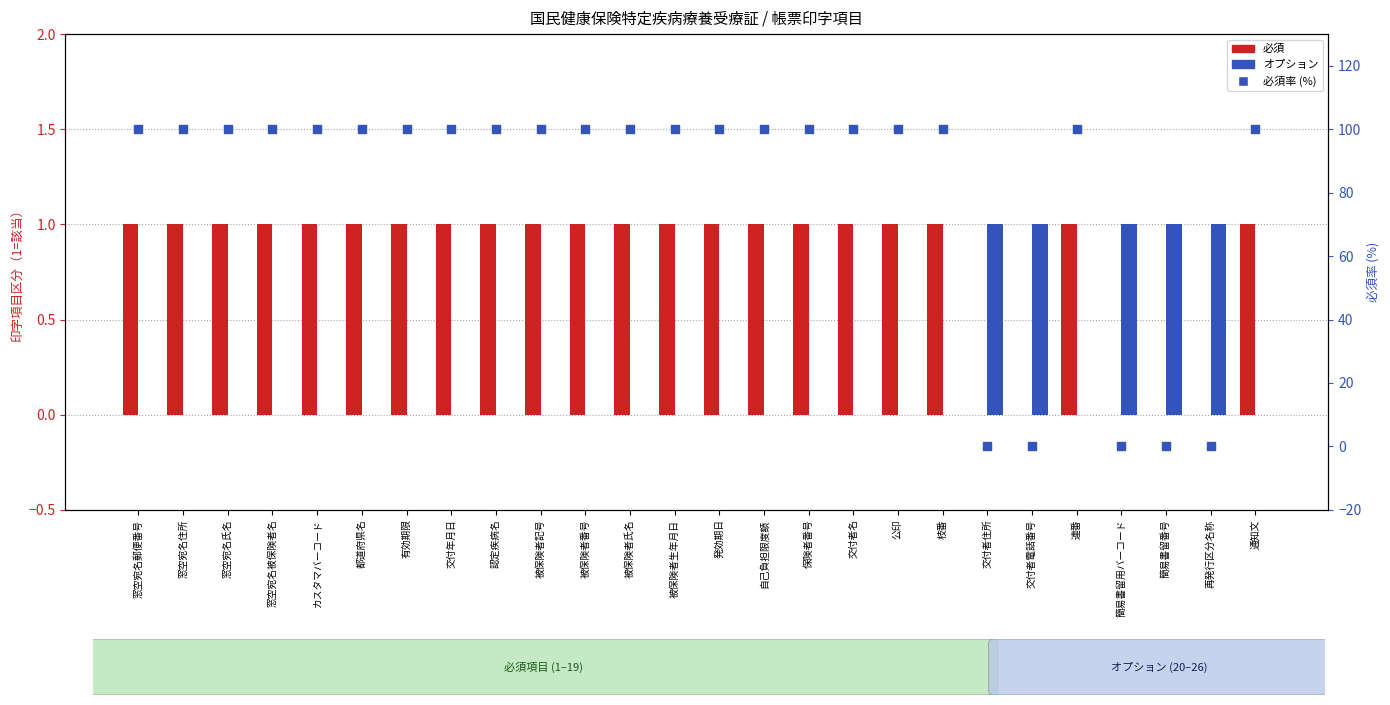

What are all the series names shown in the legend?

必須, オプション, 必須率（%）